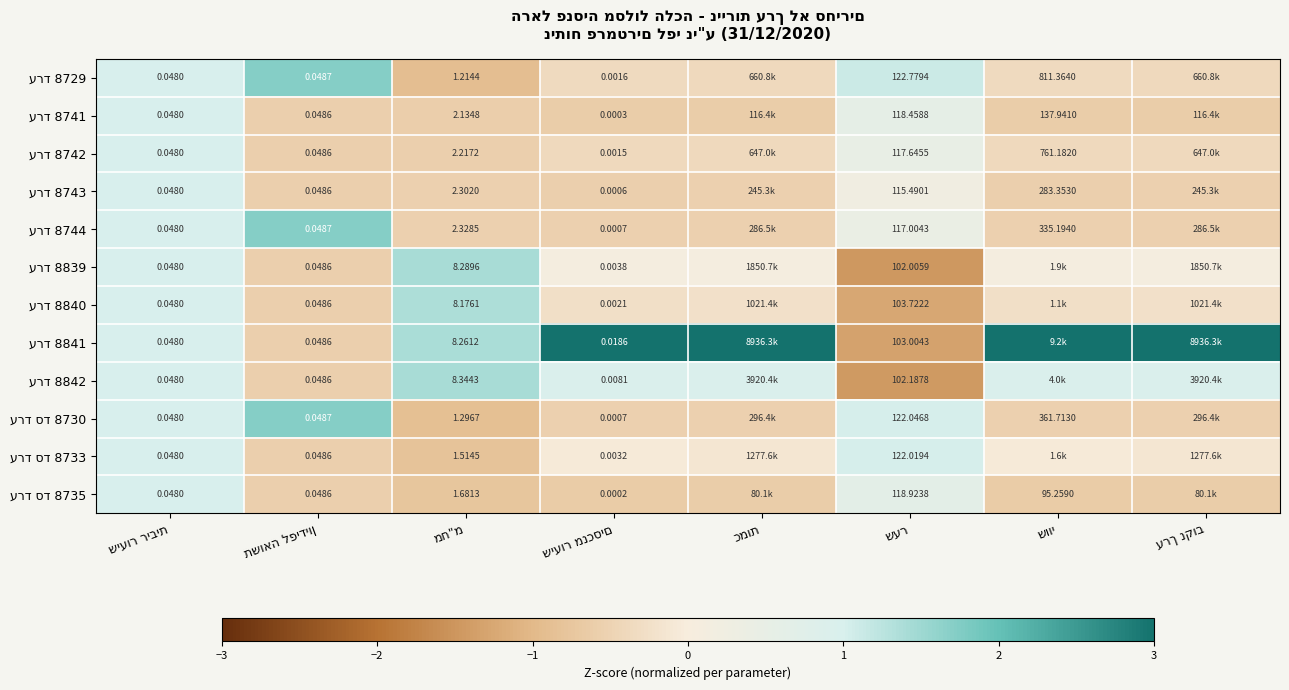

Count the number of categories in the chart.

8